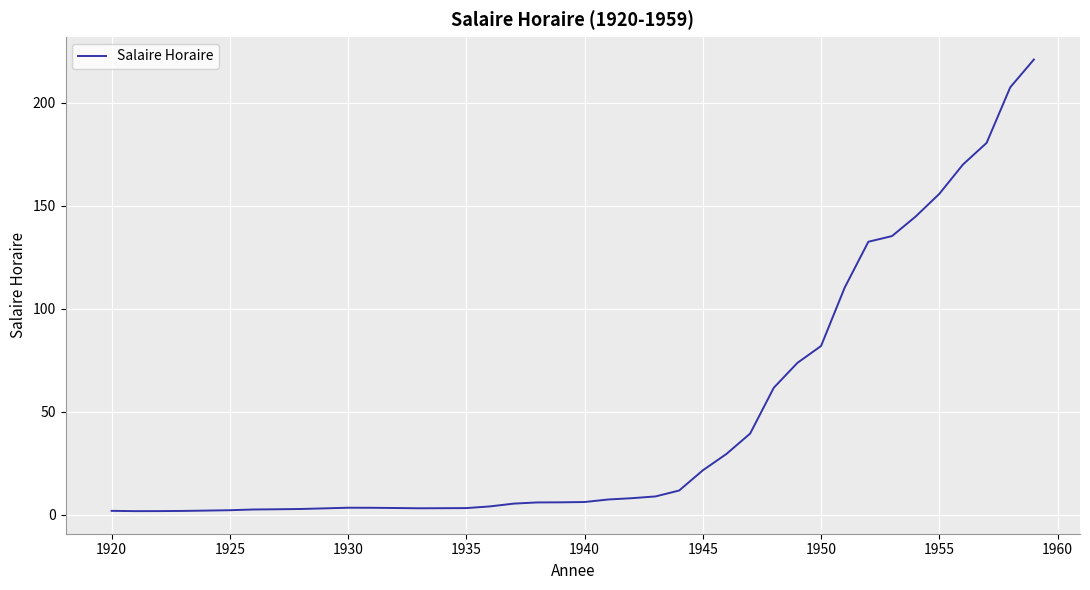

What is the greatest value displayed?

221.0